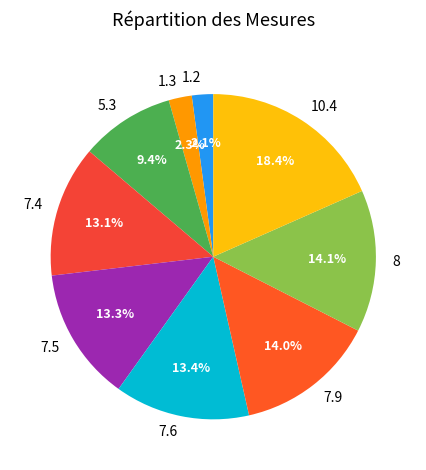

Approximately how many times larger is the value at 7.4 compared to 5.3?

1.4